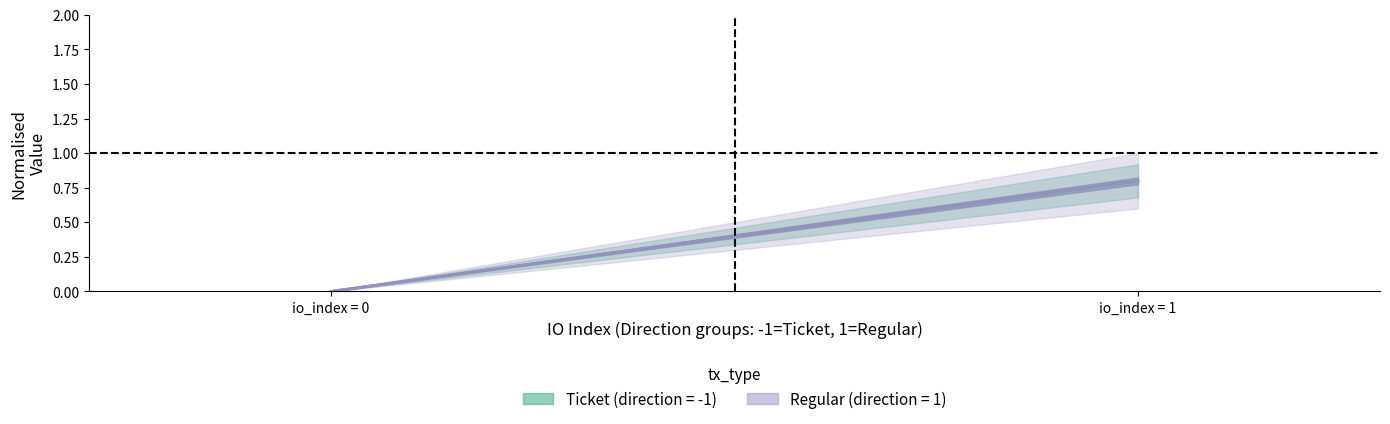

What is the average value of the Regular series?

0.4